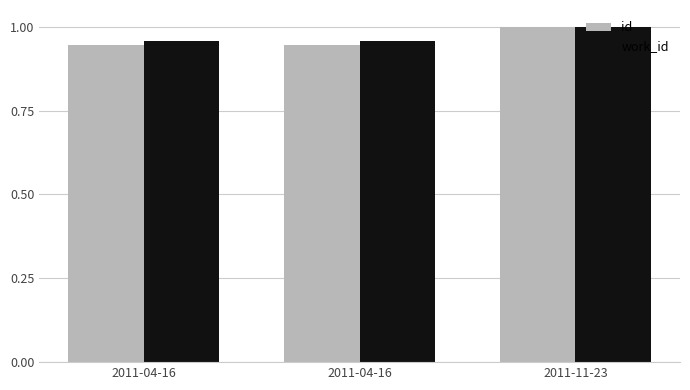

At which label does id reach its minimum?

2011-04-16